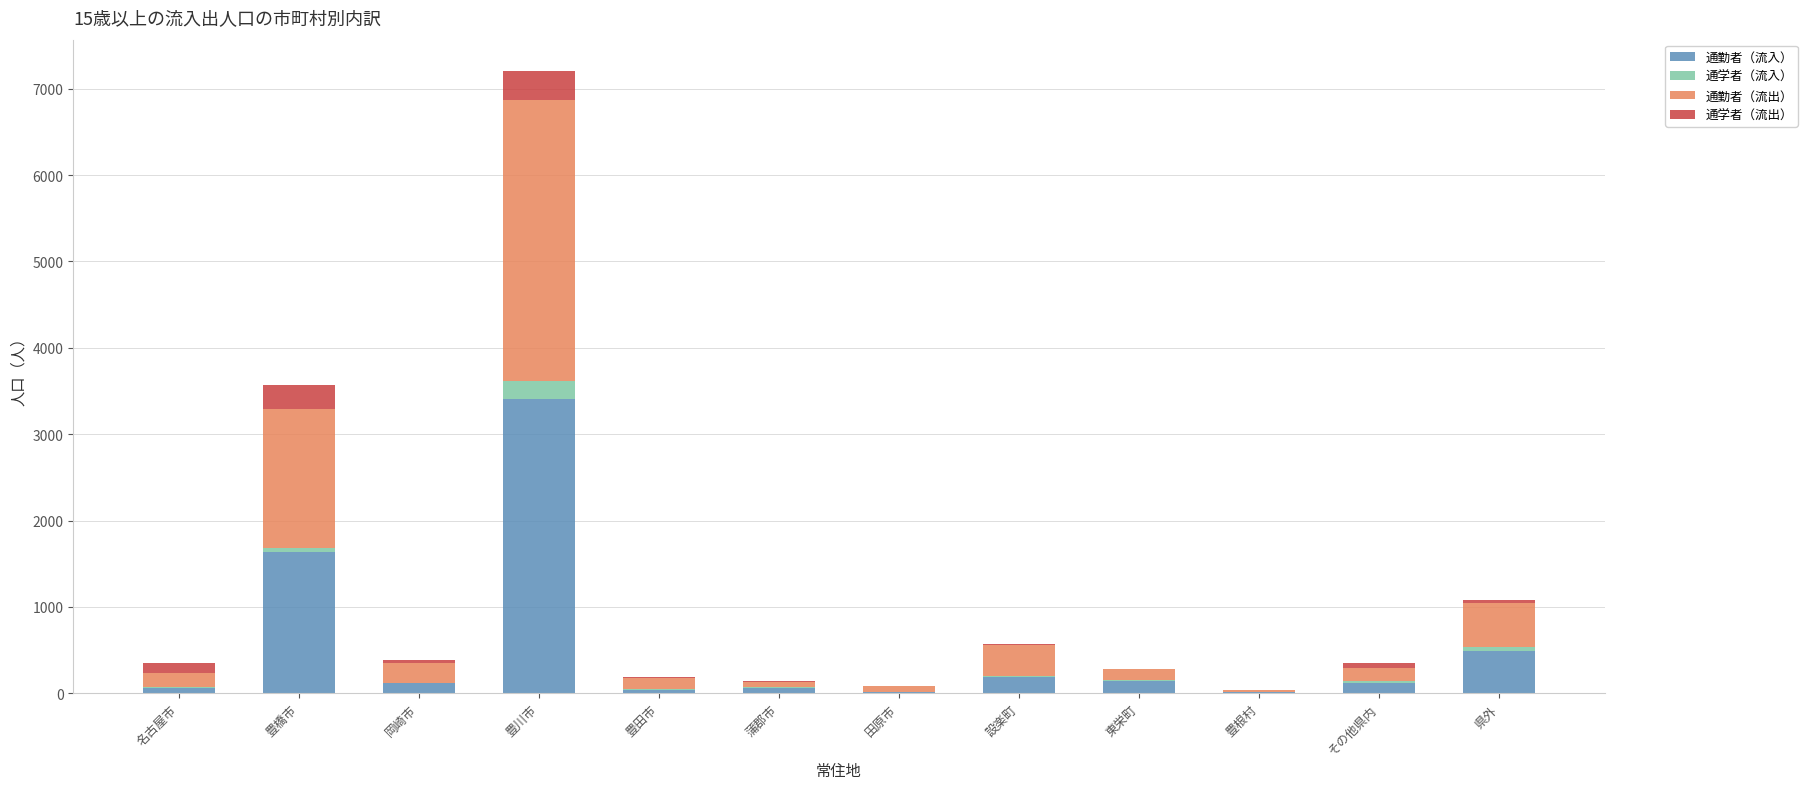

Count the number of data series in this chart.

4